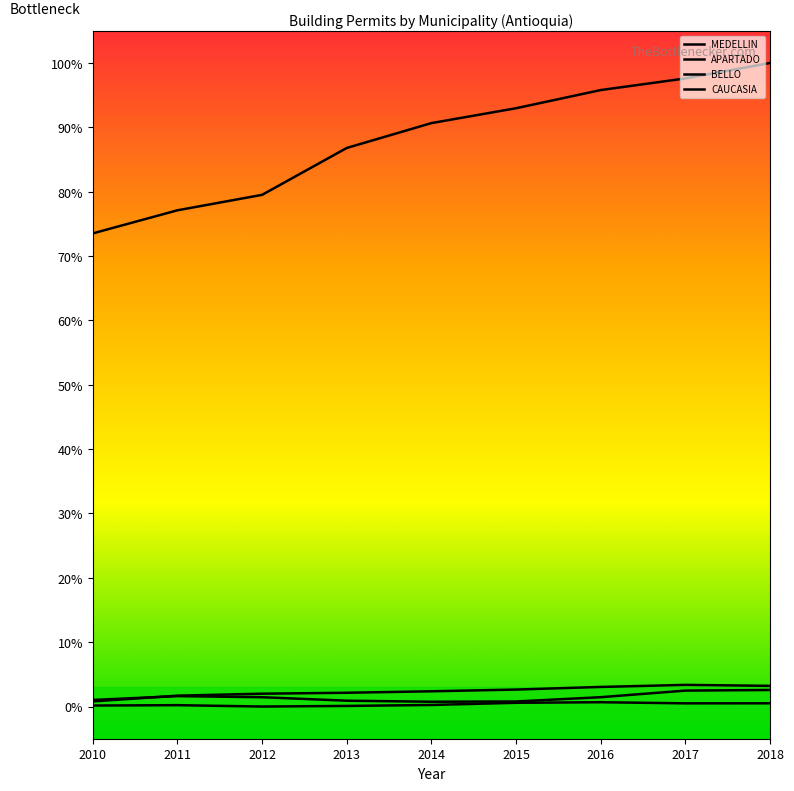

True or false: BELLO and CAUCASIA intersect in this chart.

False